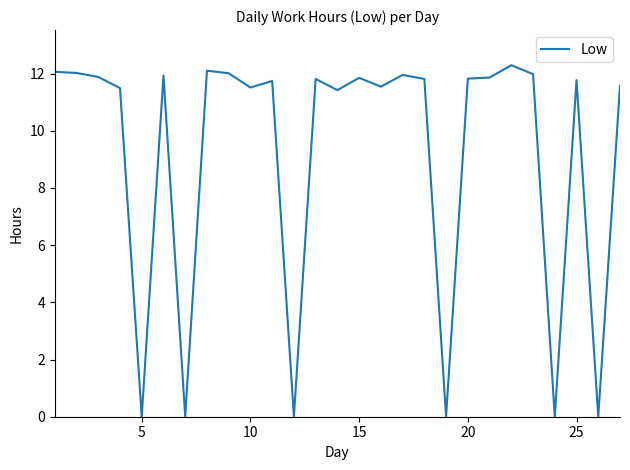

Is this an area chart (filled region under the line)?

No